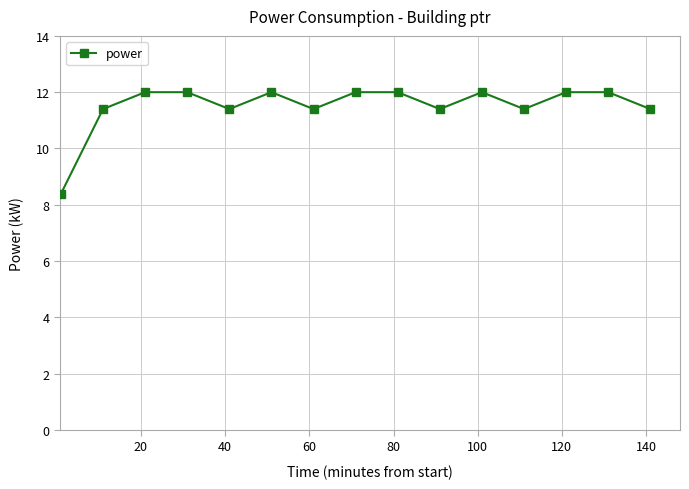

What is the value of the 7th point from the left?

11.4